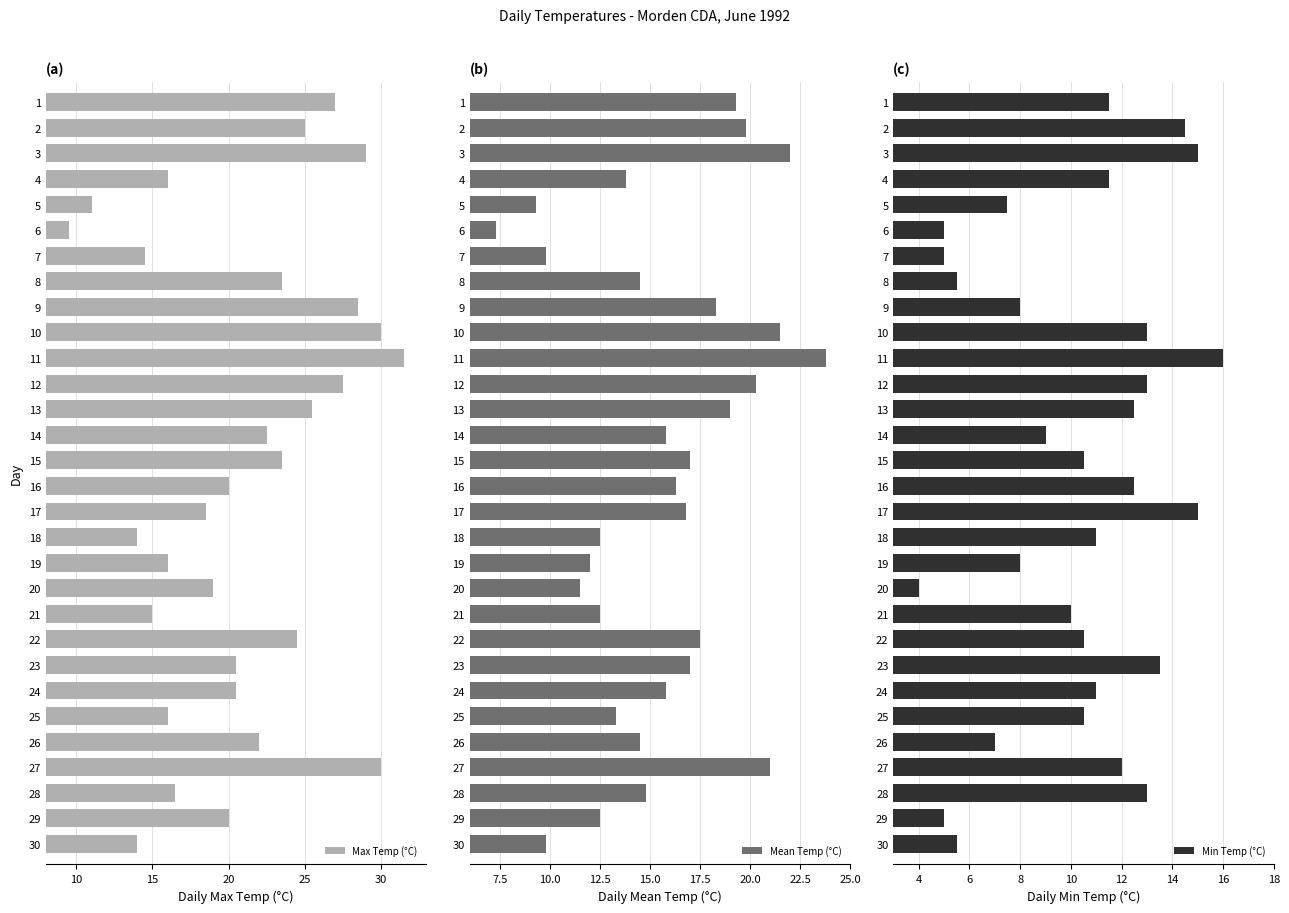

What is the minimum value shown in the chart?

4.0